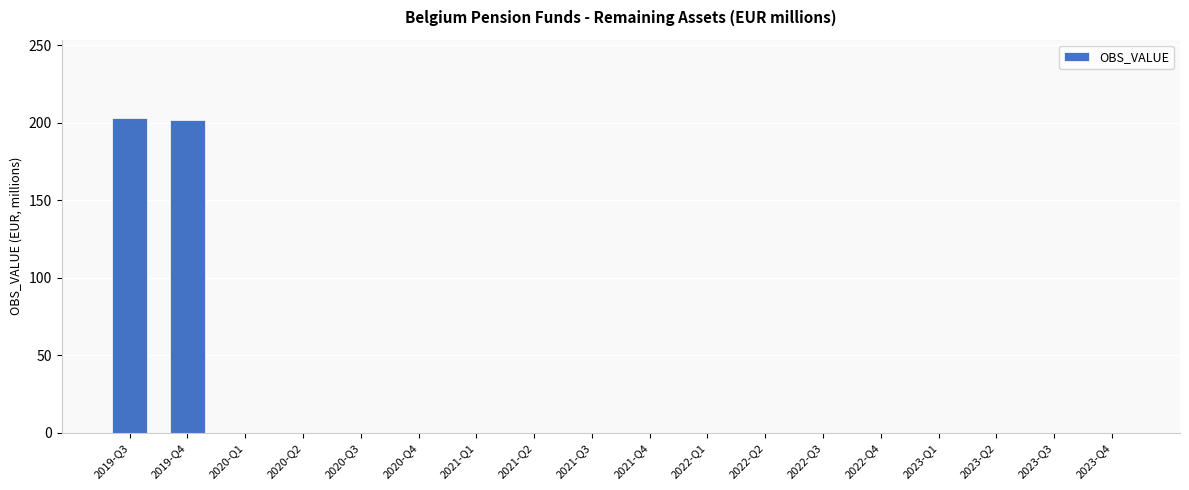

What is the greatest value displayed?

203